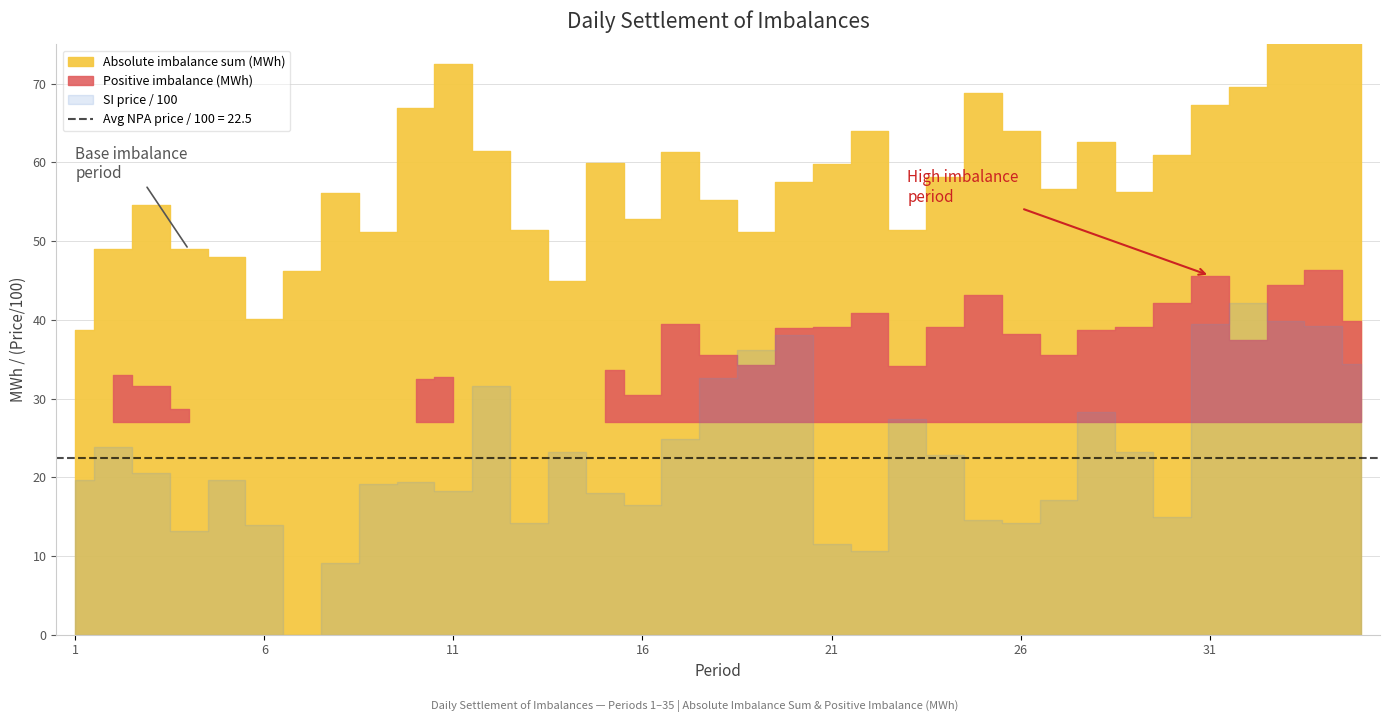

What is the approximate value of Price according to SI components (CZK/MWh) at 19?

3621.0